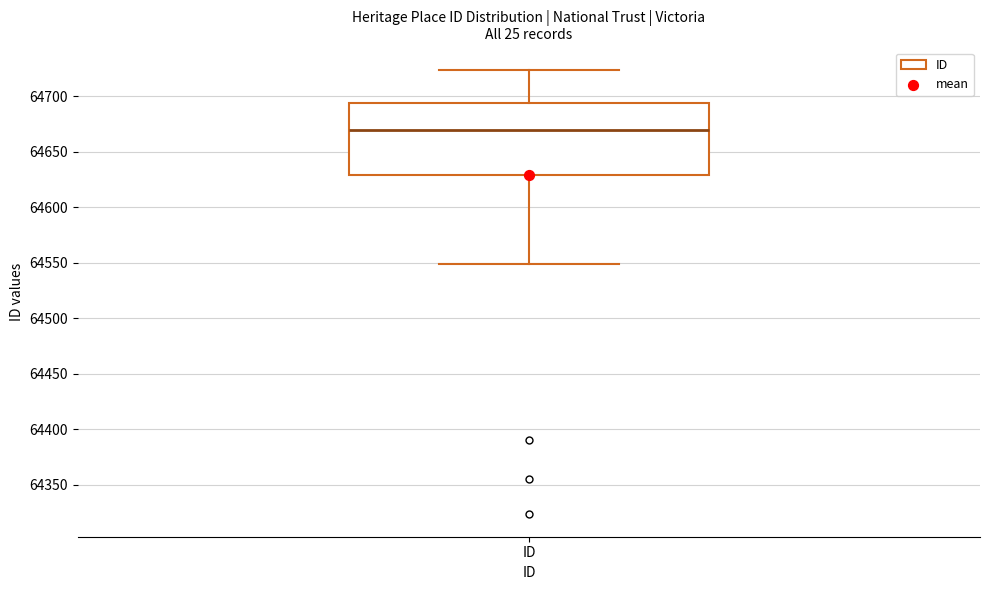

Where does the median line of the box for ID sit on the y-axis? The values are not printed on the chart, so give them approximately, as read against the axis.

64670